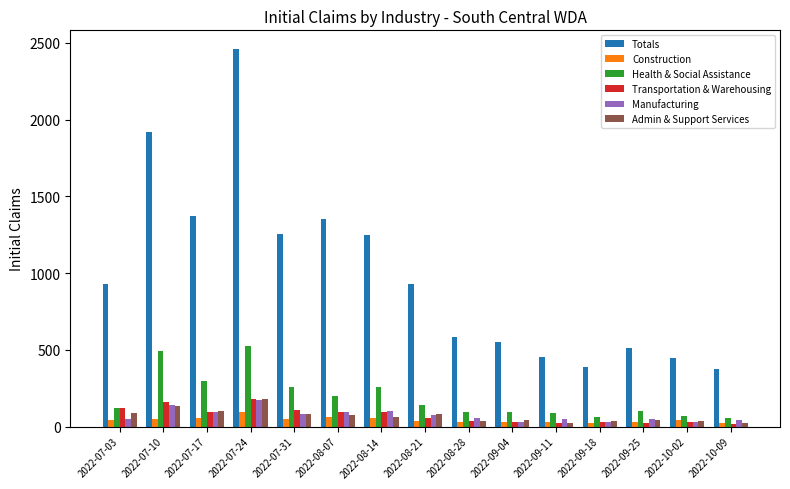

The value of Totals at 2022-07-24 is 2458. True or false?

True